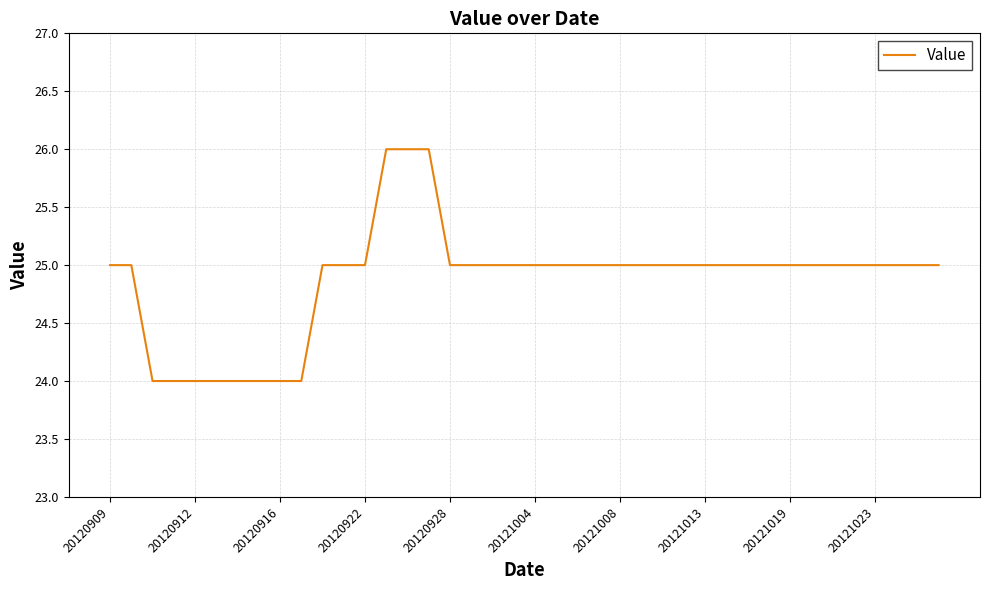

What is the greatest value displayed?

26